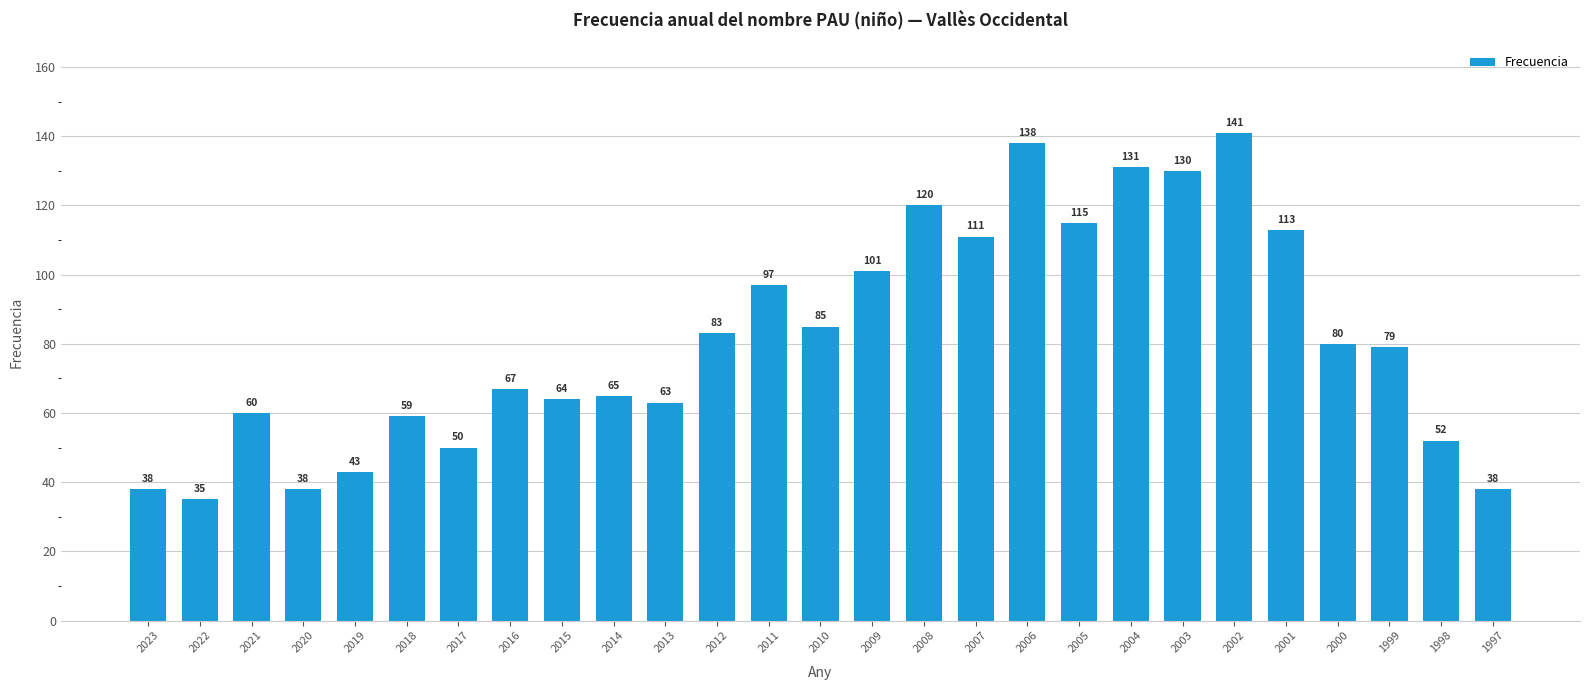

Approximately how many times larger is the value at 2015 compared to 2022?

1.8